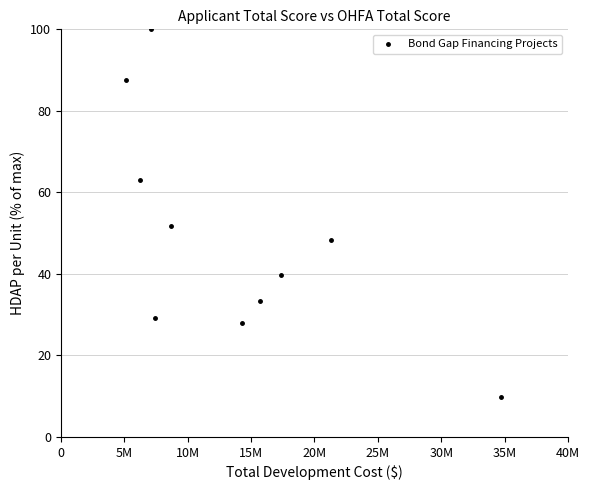

What is the average X value?

13796354.6